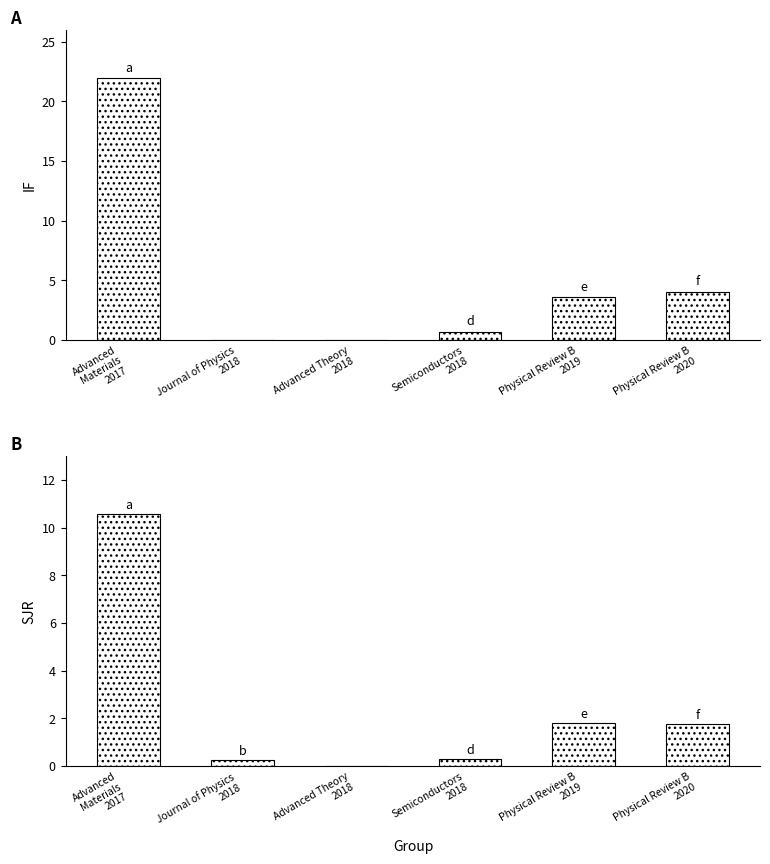

What is the approximate value of SJR at Semiconductors
2018?

0.3